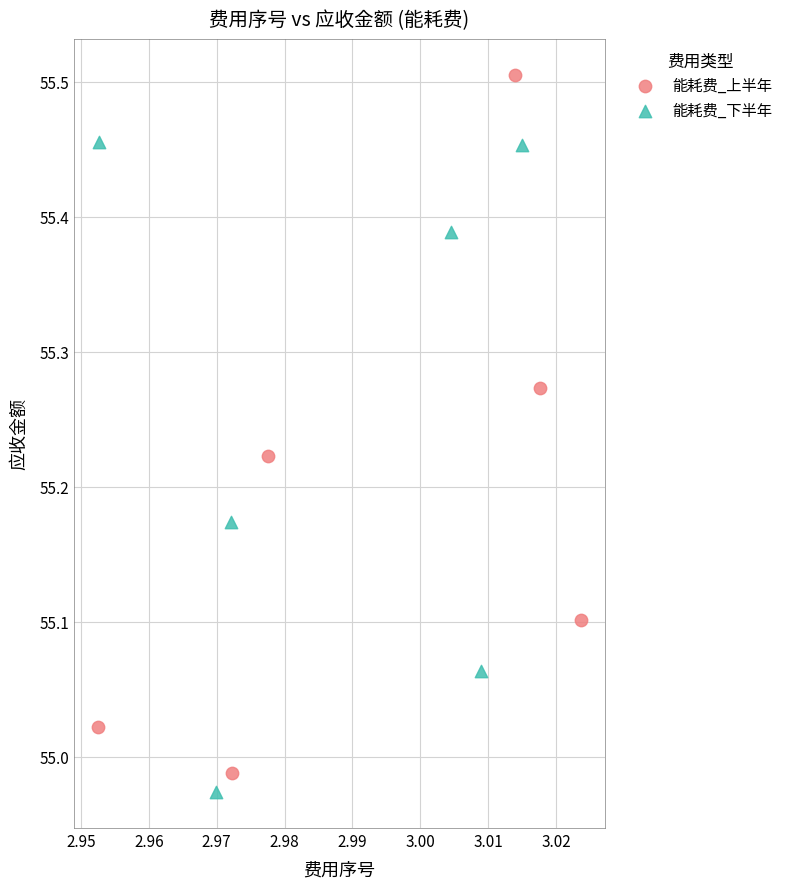

Which series reaches the maximum Y coordinate?

能耗费_上半年